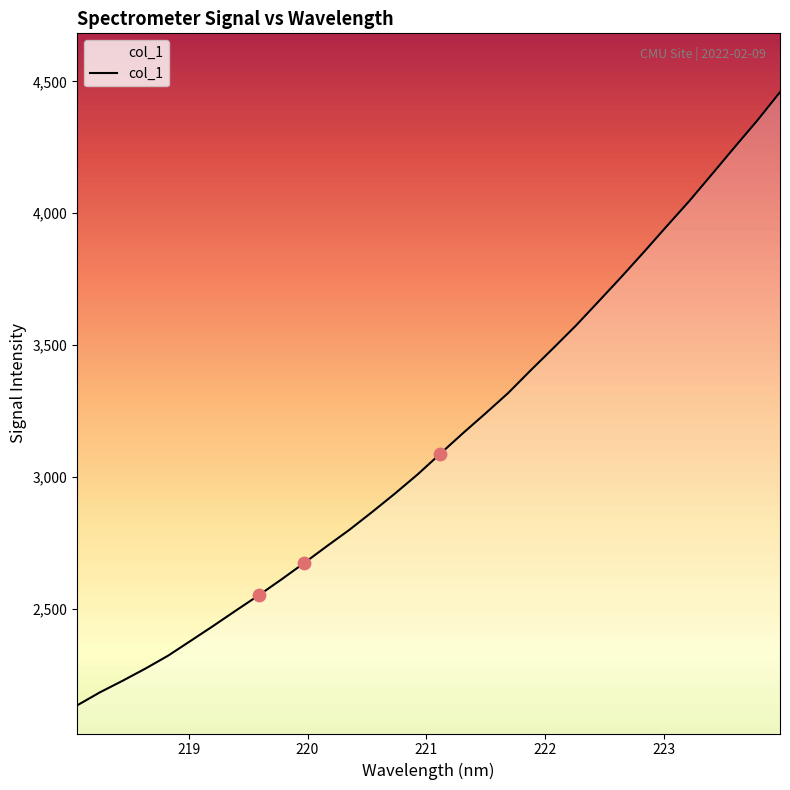

What is the greatest value displayed?

4459.2